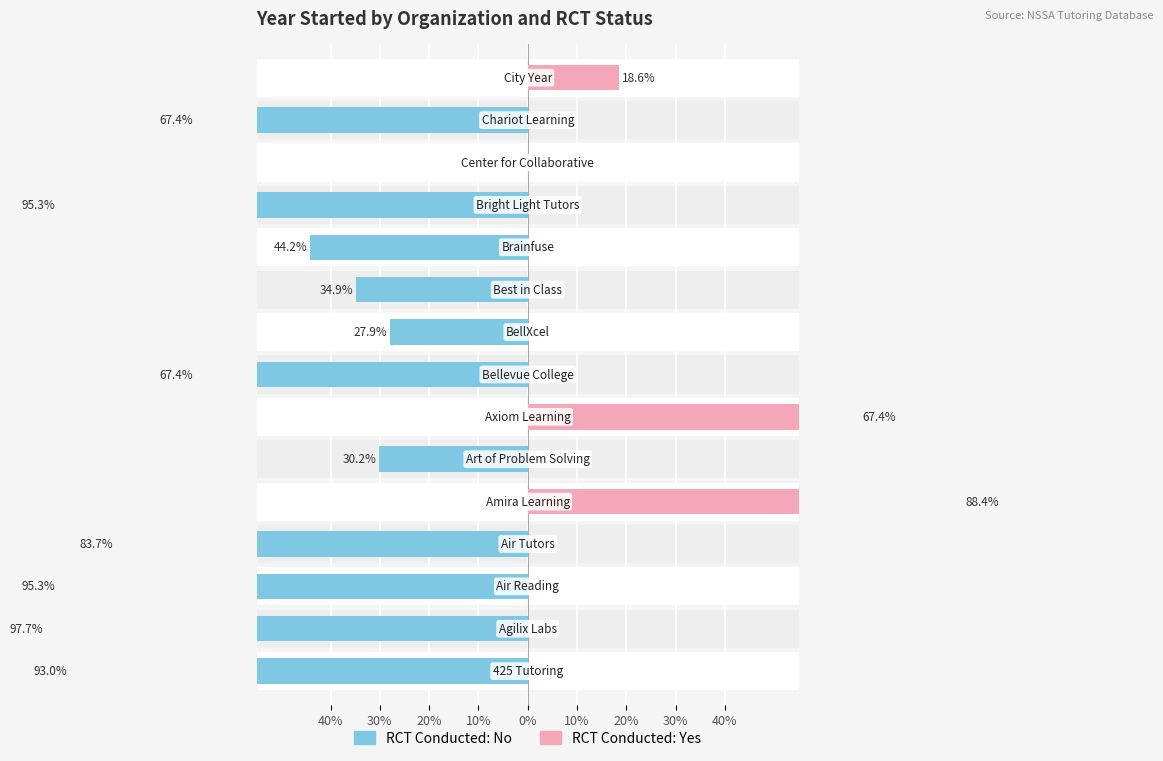

What is the difference between the highest and lowest values at 10%?

83.7